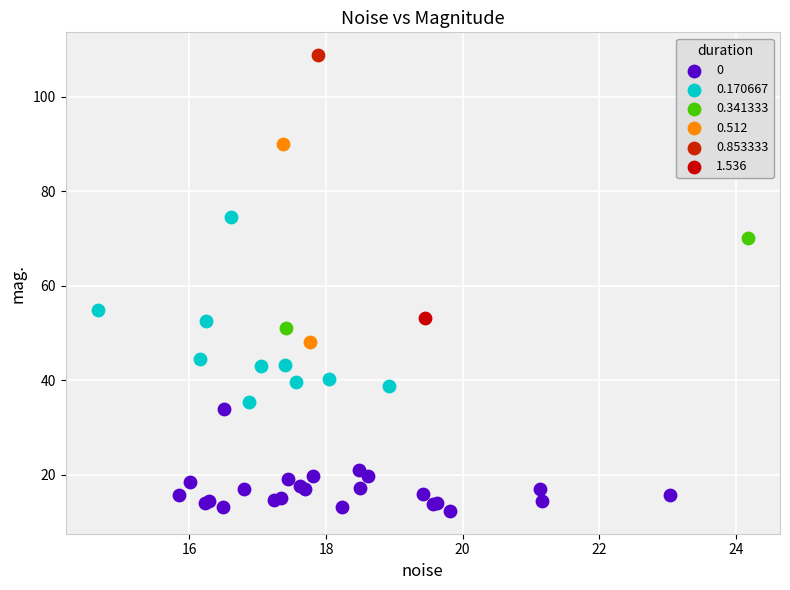

What are all the series names shown in the legend?

0, 0.170667, 0.341333, 0.512, 0.853333, 1.536